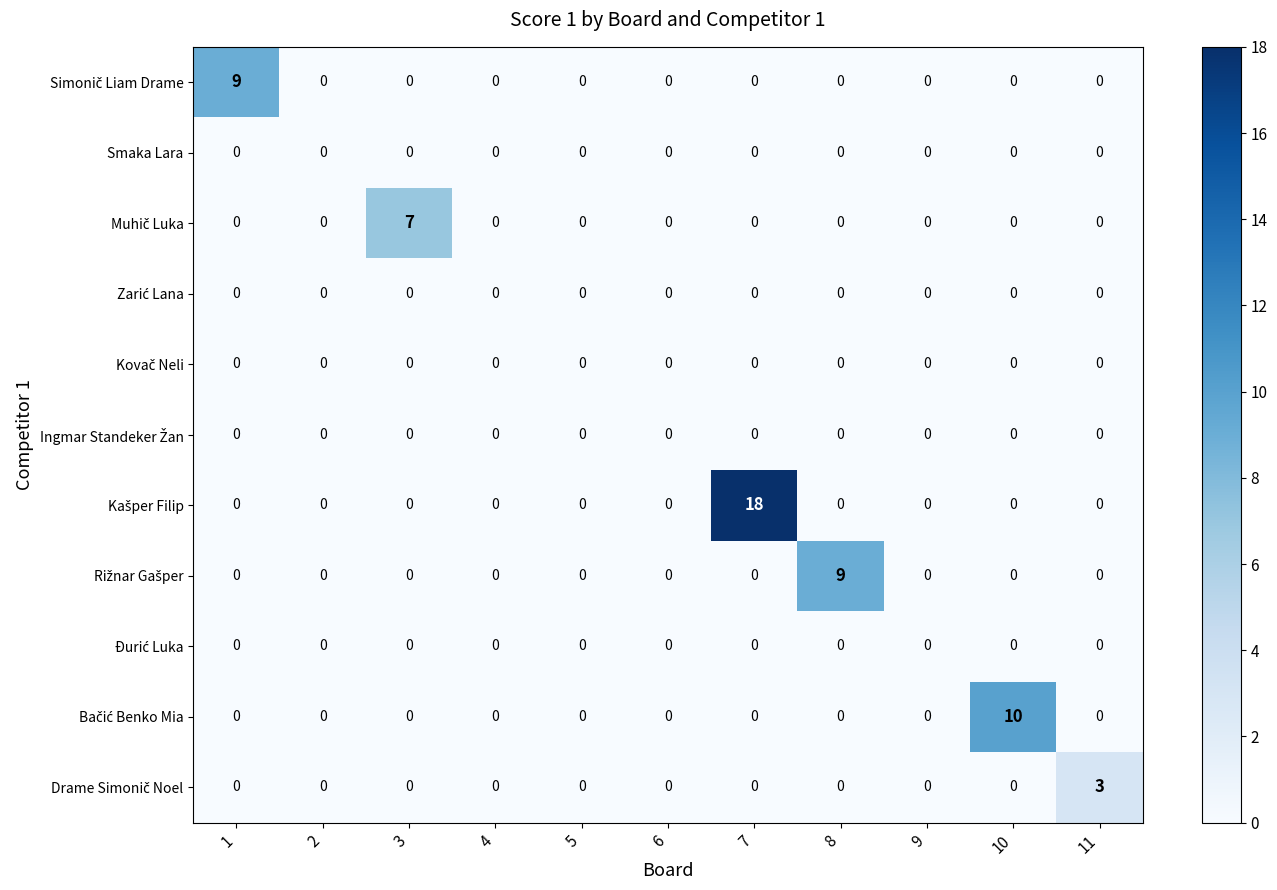

At how many categories does at least one series exceed 6?

5